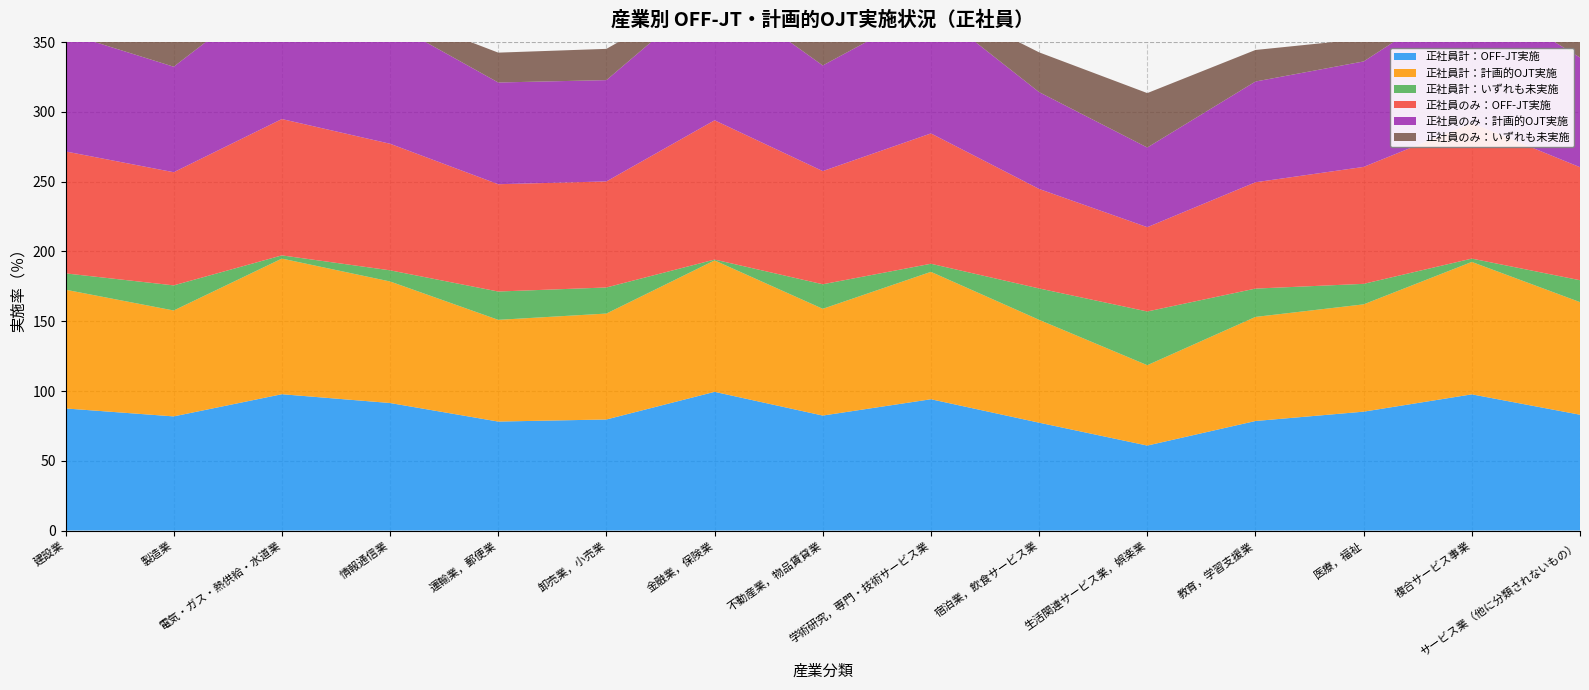

Reading right to left, list all the values displayed in this chart.

正社員計：OFF-JT実施: 83.0	97.6	85.2	78.5	60.9	77.3	94.1	82.4	99.4	79.6	78.1	91.4	97.7	81.8	87.5
正社員計：計画的OJT実施: 80.7	94.9	76.9	74.6	57.6	73.7	91.3	76.5	94.2	75.9	72.9	87.1	97.2	75.9	85.1
正社員計：いずれも未実施: 15.7	2.4	14.7	20.3	38.5	22.5	5.8	17.6	0.6	18.7	20.3	8.0	2.3	18.0	11.7
正社員のみ：OFF-JT実施: 81.0	97.1	83.8	76.2	60.4	71.3	93.4	81.1	99.8	76.0	76.9	90.7	97.7	81.1	87.4
正社員のみ：計画的OJT実施: 78.6	94.4	75.6	72.2	57.1	69.4	90.6	75.7	94.8	72.6	72.9	87.1	97.2	75.6	85.0
正社員のみ：いずれも未実施: 18.4	2.9	16.1	22.6	39.0	28.5	6.5	18.9	0.2	22.4	21.4	8.0	2.3	18.7	11.8